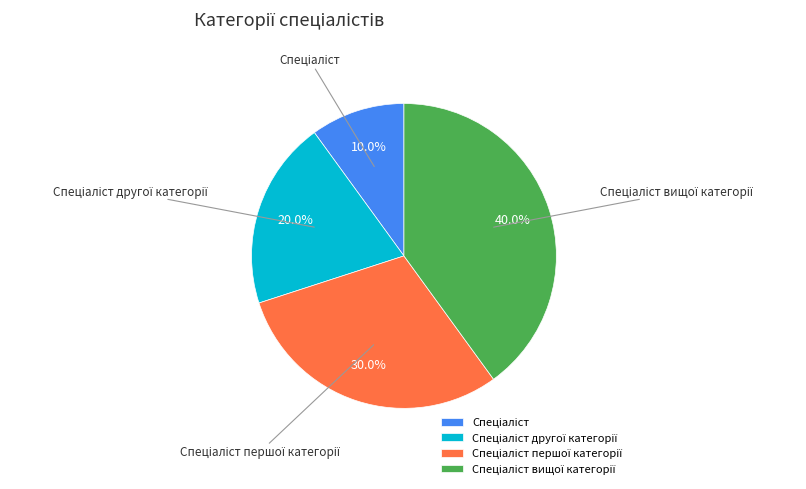

Is there any slice that represents more than half of the pie?

No